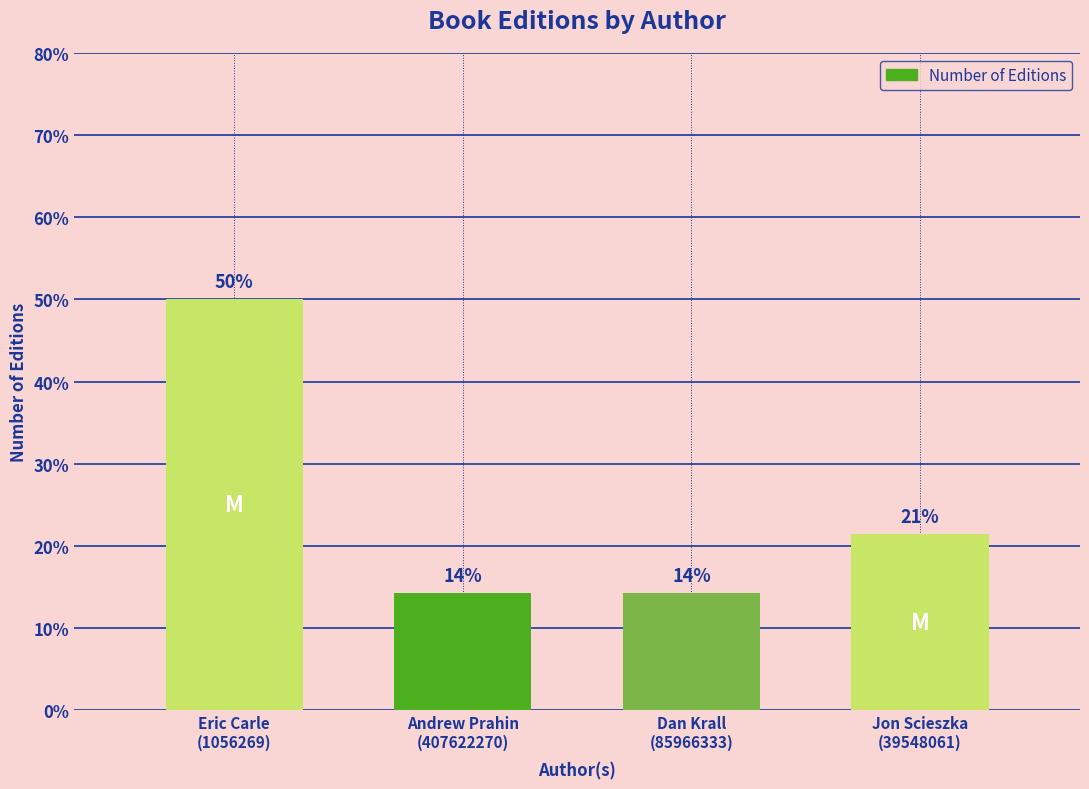

How many bars are there in total?

4